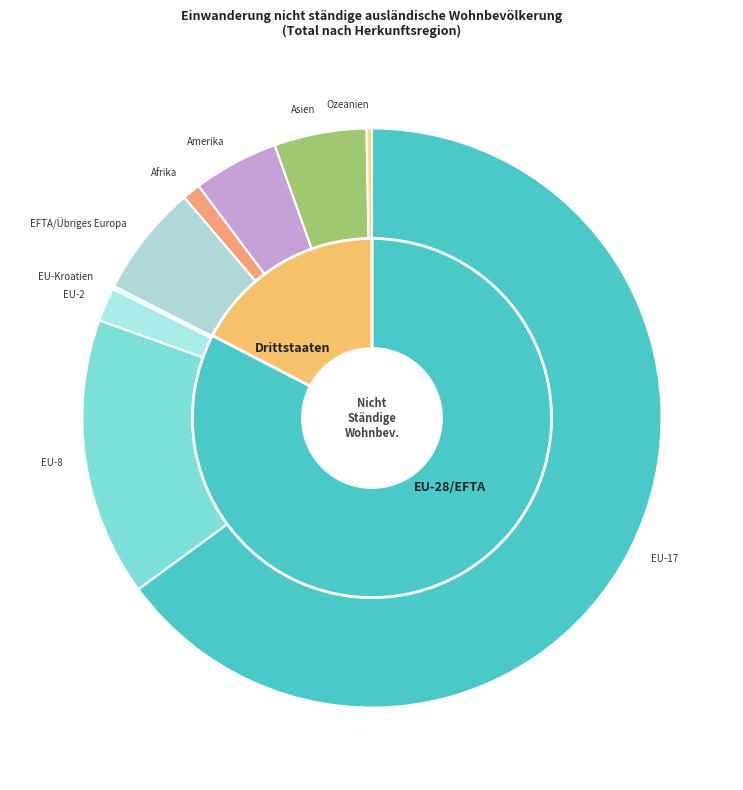

Is it true that Drittstaaten is 1% of the pie?

False